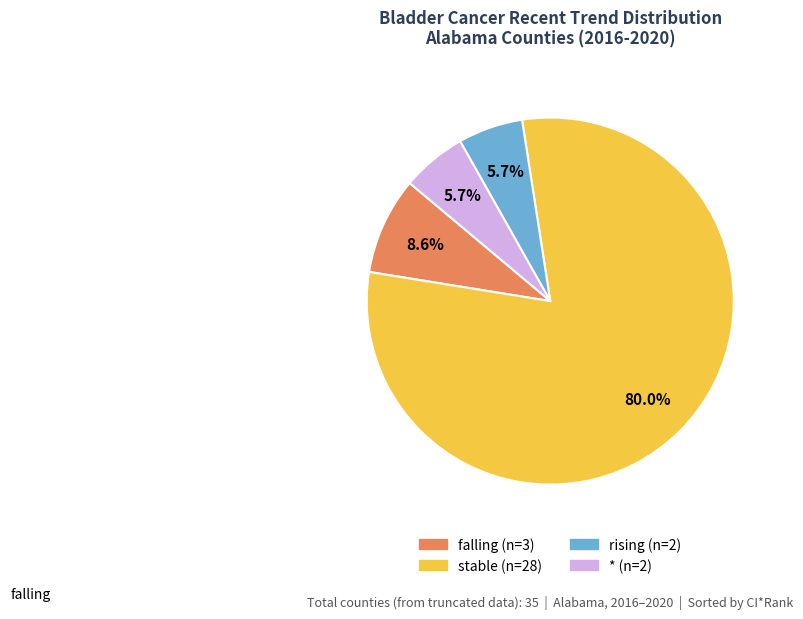

Rank the categories by value from highest to lowest.

stable, falling, rising, *